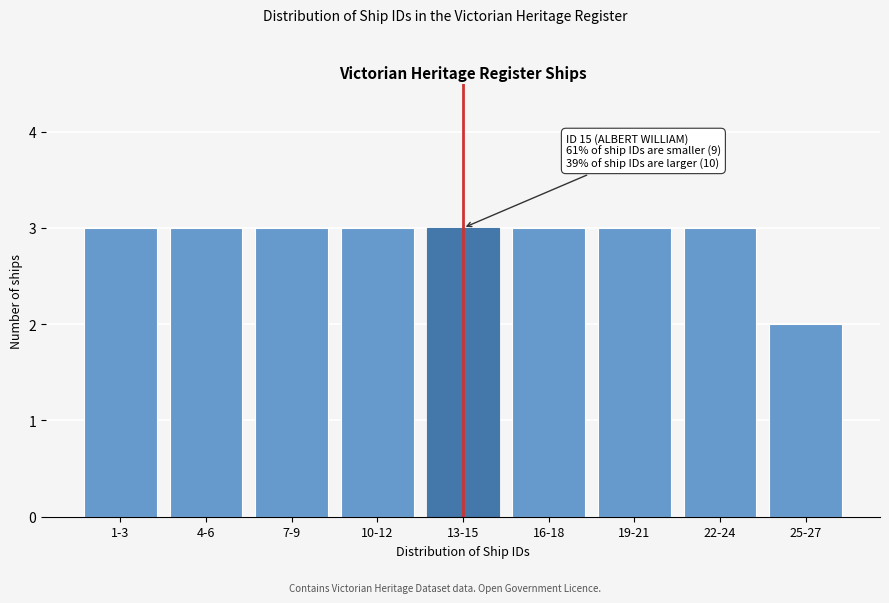

Reading left to right, transcribe all the data shown in this chart.

1-3=3	4-6=3	7-9=3	10-12=3	13-15=3	16-18=3	19-21=3	22-24=3	25-27=2